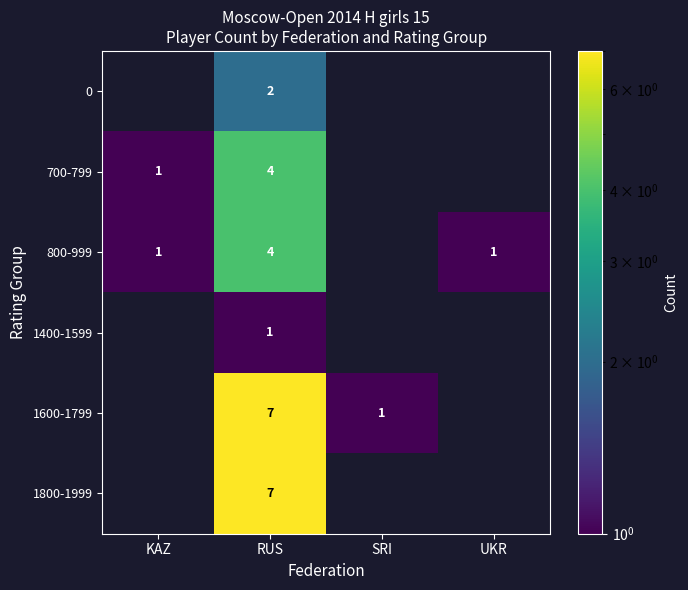

The 700-799 series shows 1 at KAZ. True or false?

True